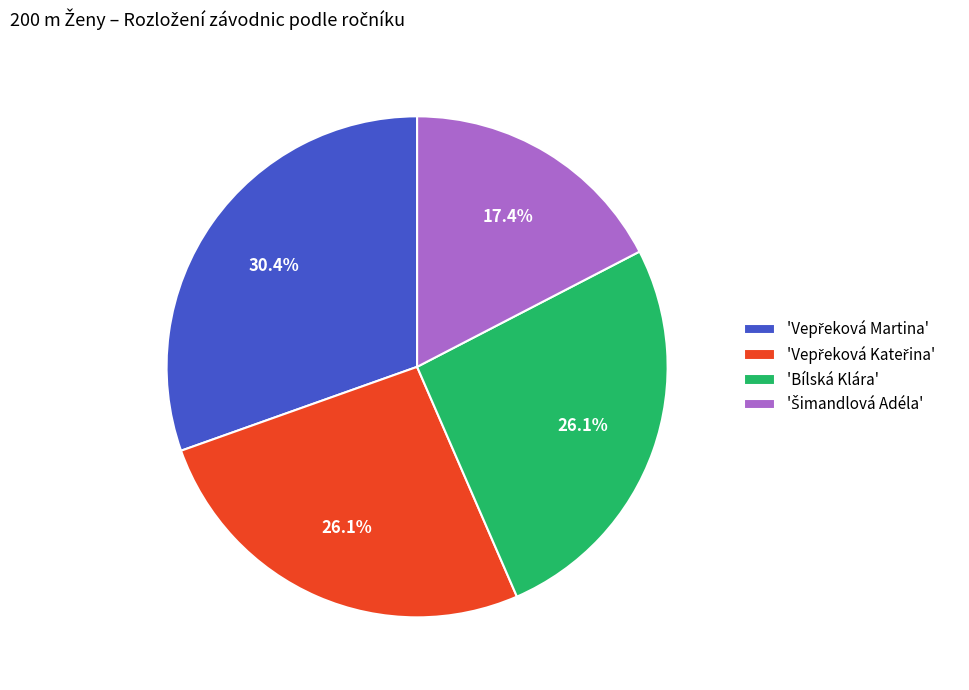

To the nearest percent, what is the average slice percentage?

25%